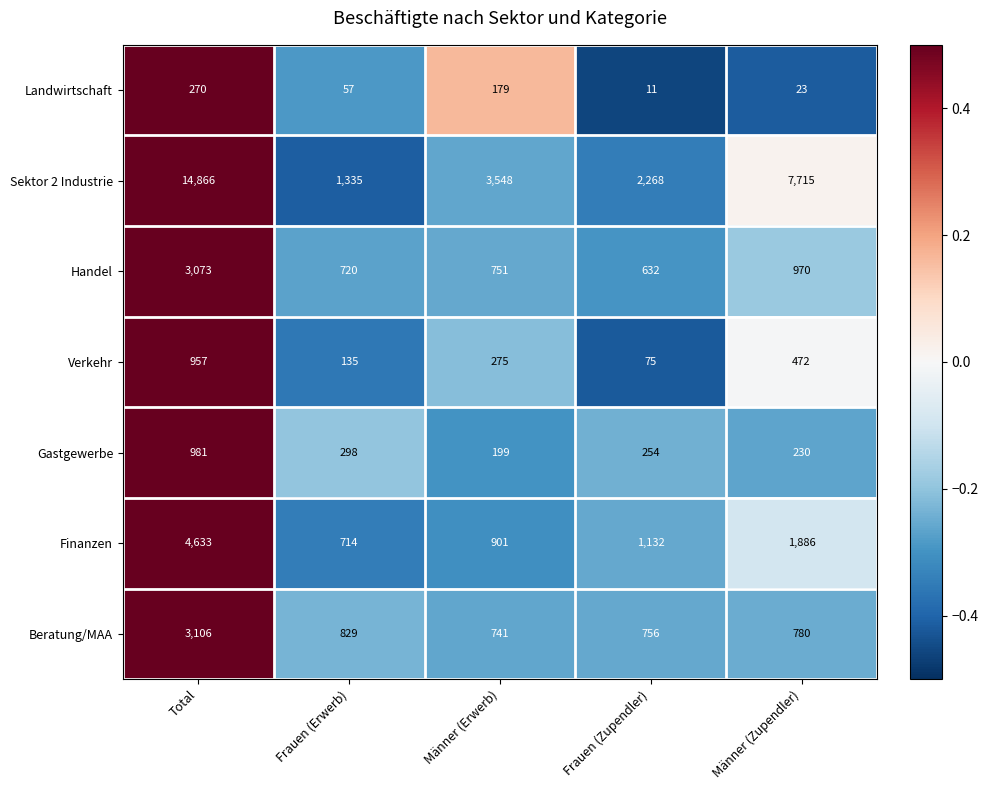

Rank the series at Total from highest to lowest value.

Sektor 2 Industrie, Finanzen, Beratung/MAA, Handel, Gastgewerbe, Verkehr, Landwirtschaft